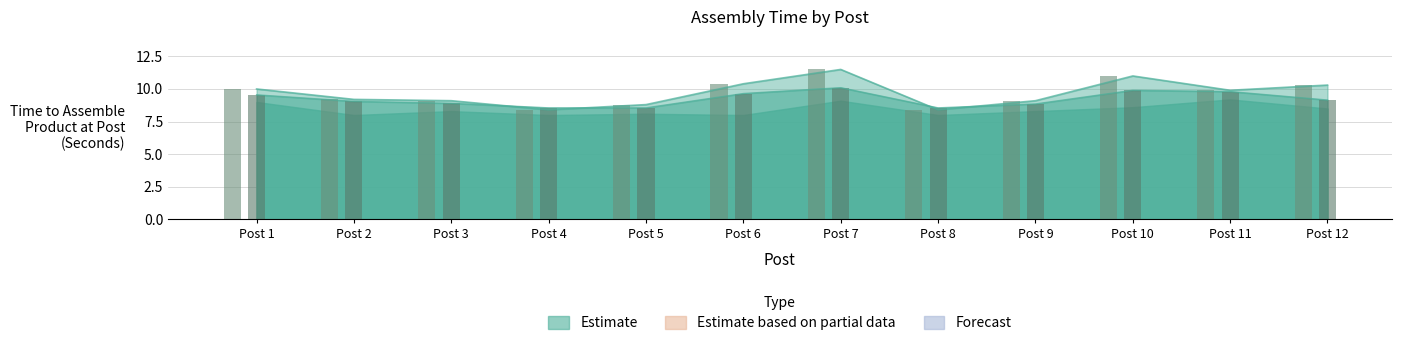

Which category has the highest value across all series?

Post 7